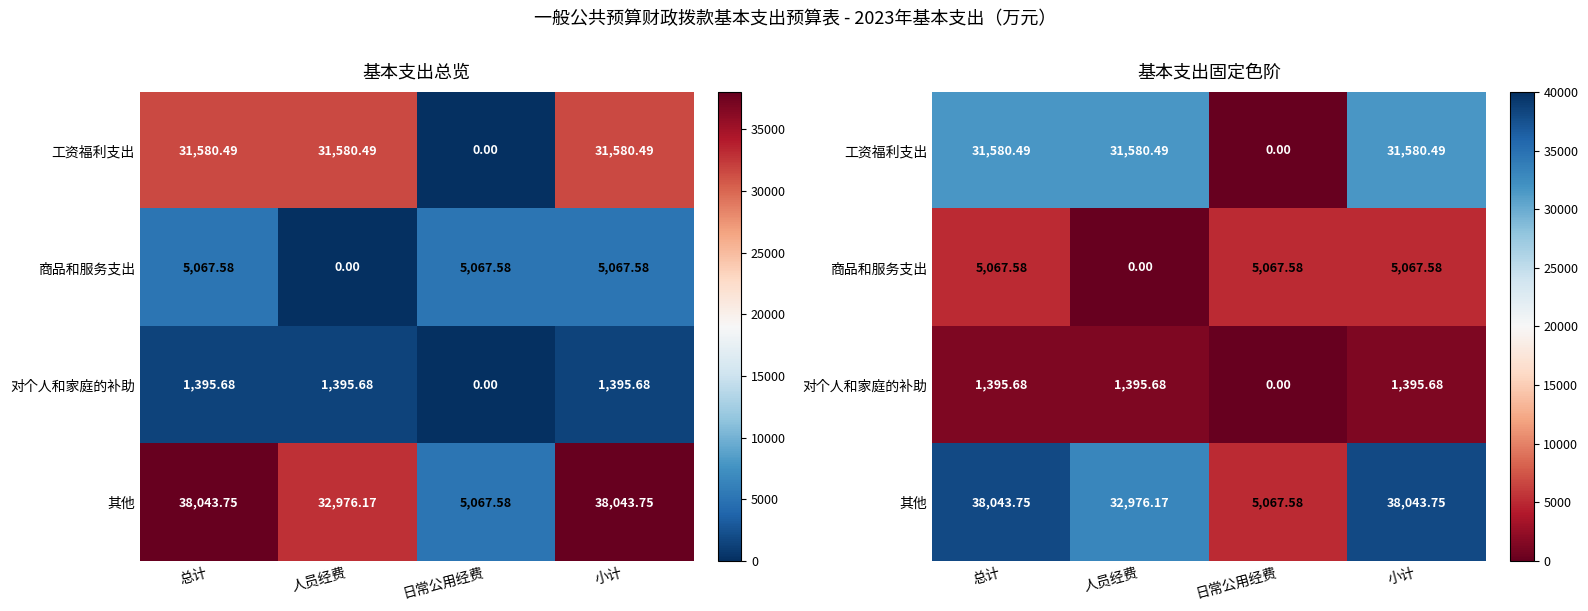

Where is 商品和服务支出 nearest to the value 2533?

人员经费